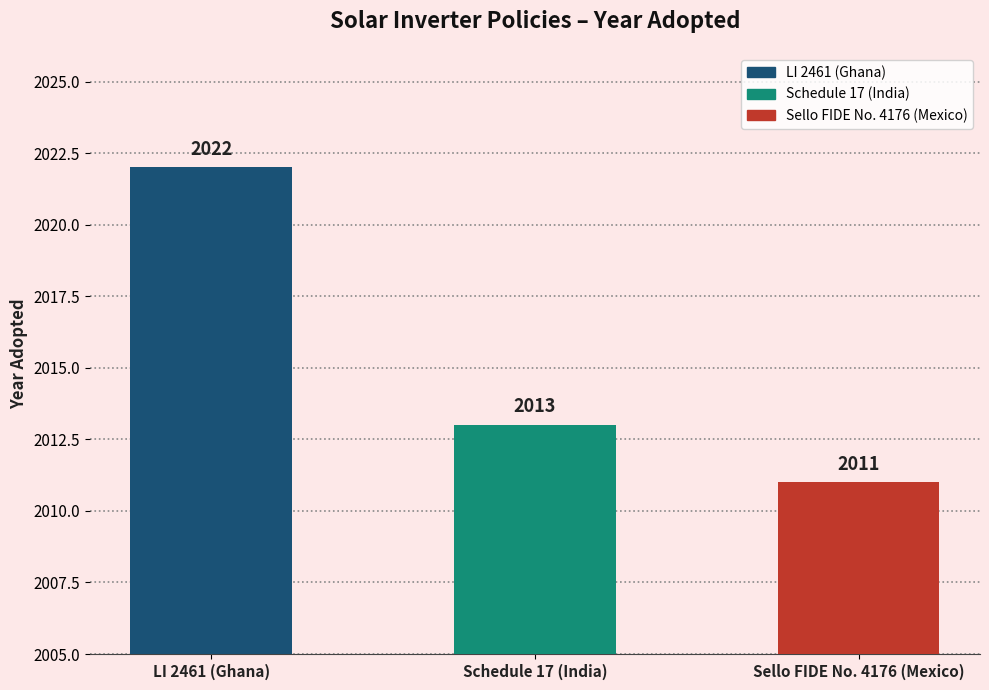

How many bars are there in total?

3